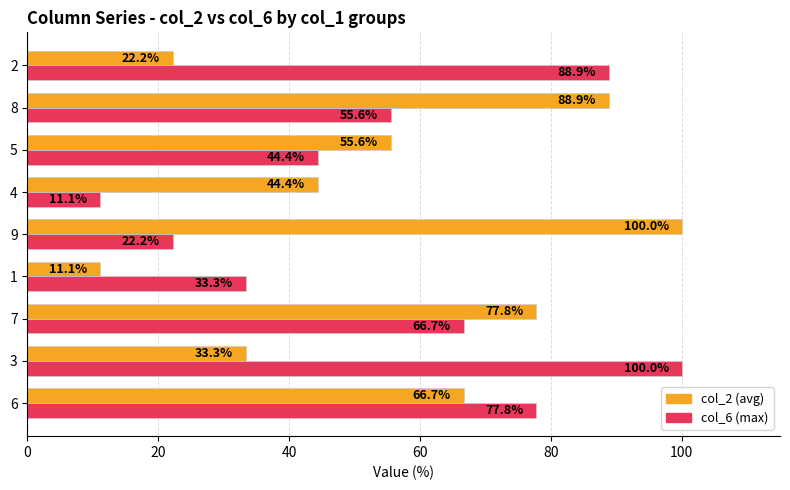

What is the minimum value shown in the chart?

11.1